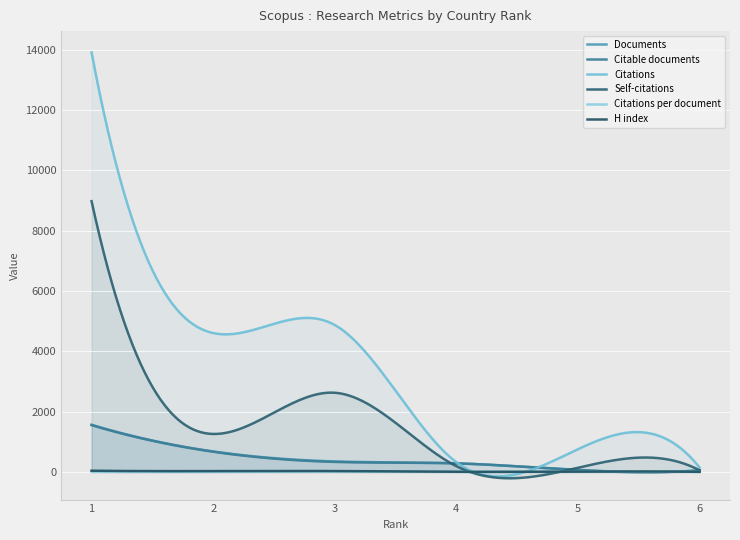

Does the chart display data point markers on the line(s)?

No